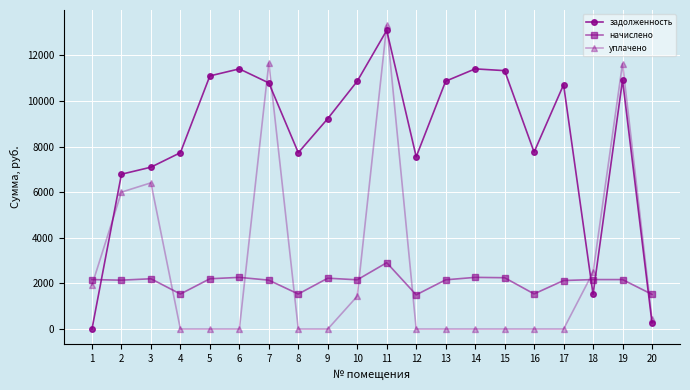

What is the total value across all series at 15?

13575.3